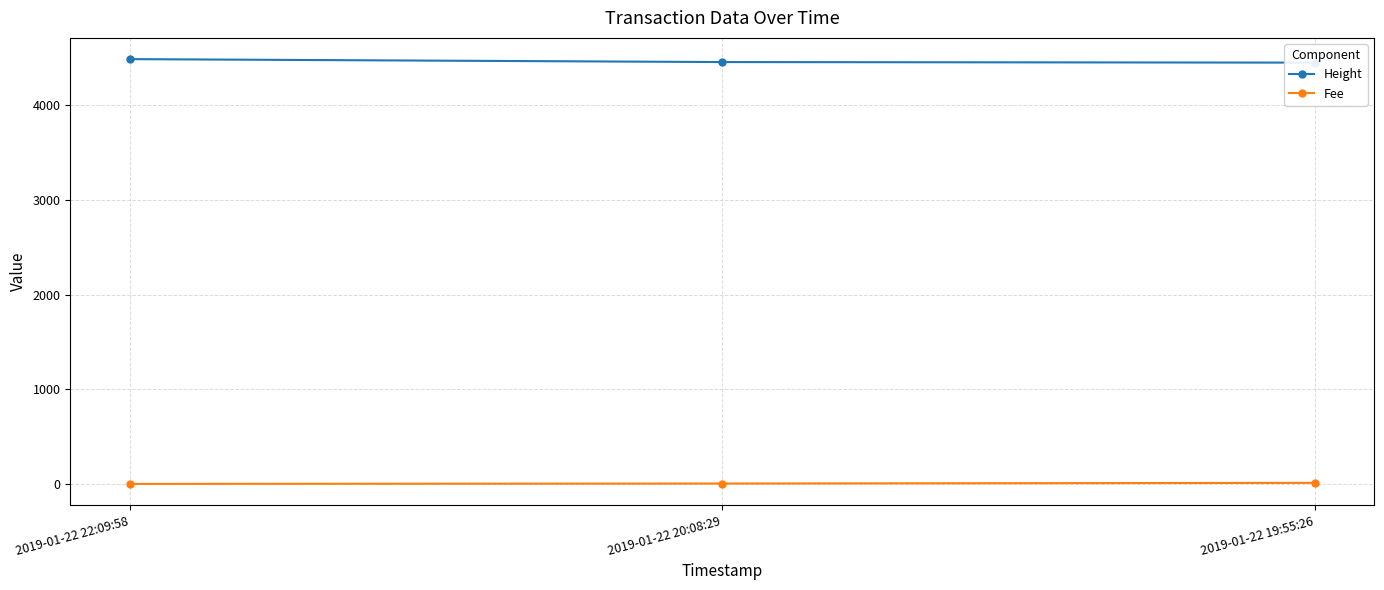

What is the label of the 1st point from the left?

2019-01-22 22:09:58